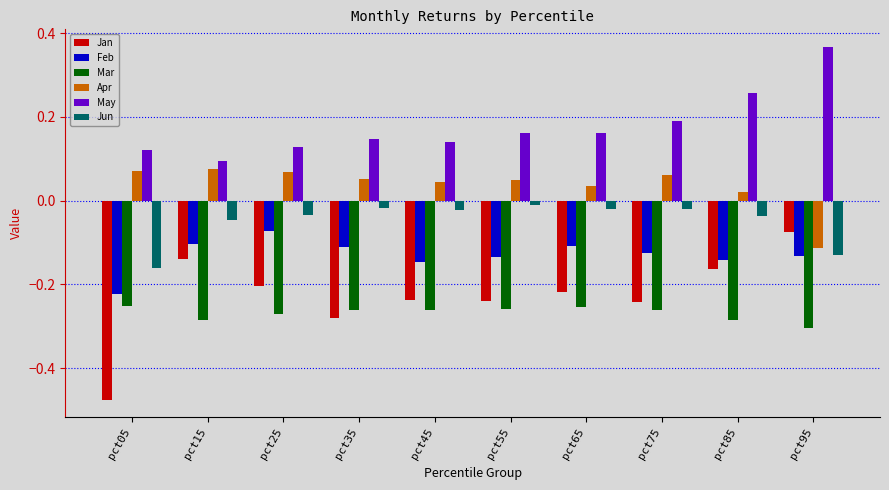

How many data points in Apr are less than 0?

1